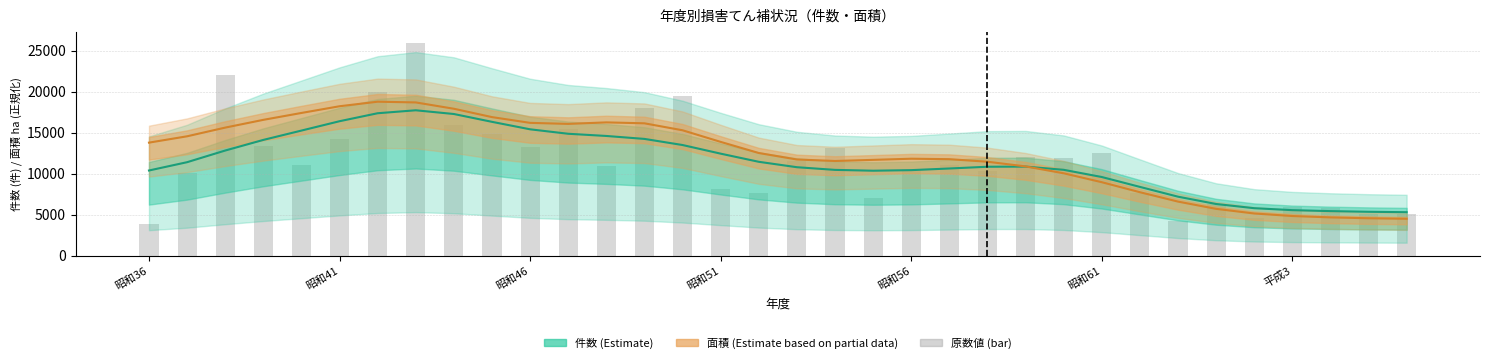

Does the chart contain stacked bars?

No